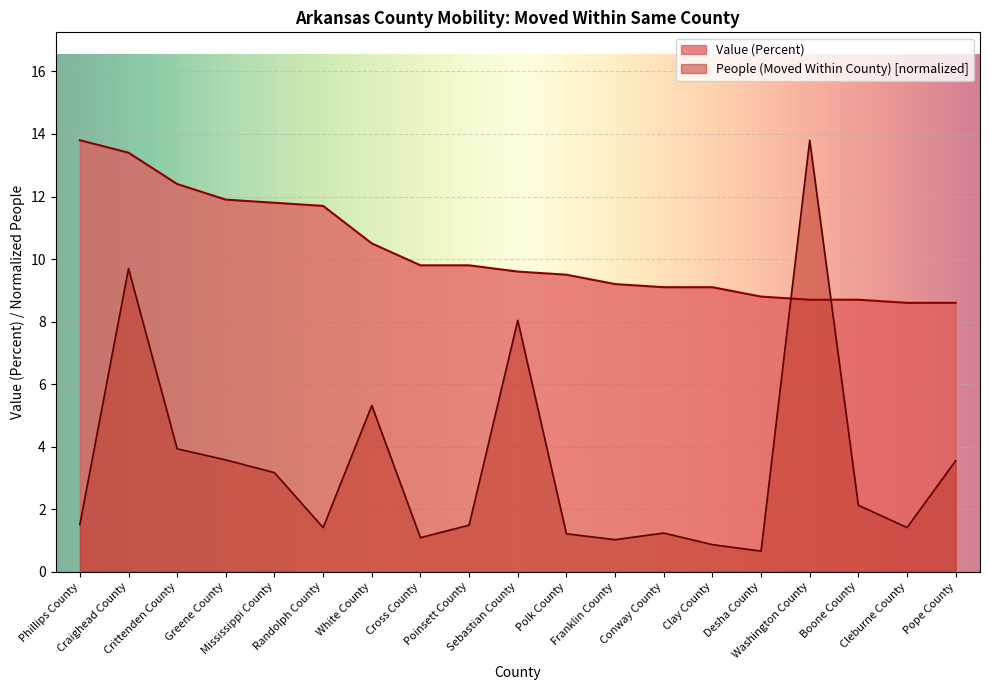

At which category is the sum across all series the highest?

Craighead County